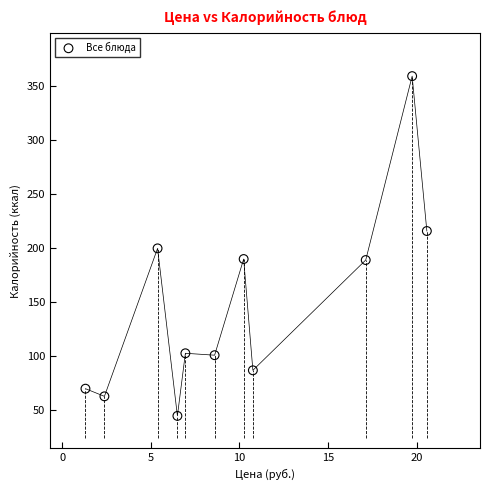

What is the range of Y values (max minus min)?

314.5